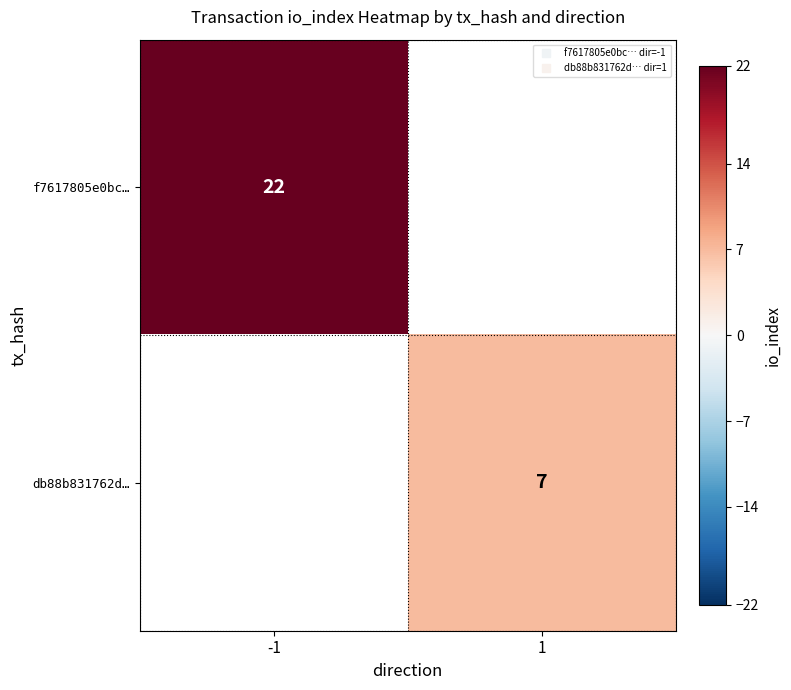

At which label is f7617805e0bc… closest to 22?

-1